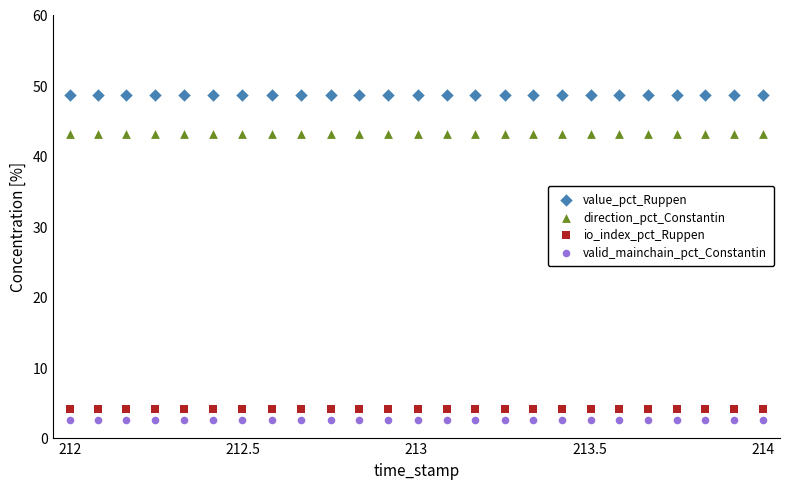

Which series reaches the maximum Y coordinate?

value_pct_Ruppen